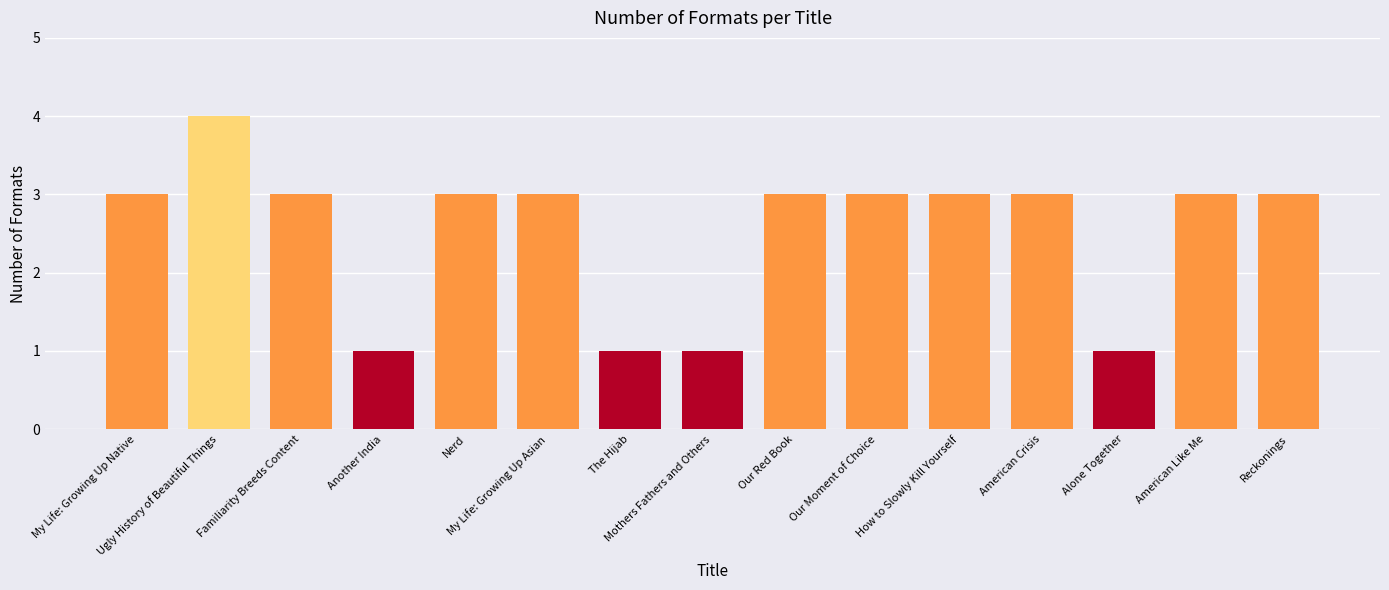

How many data points are less than 3?

4